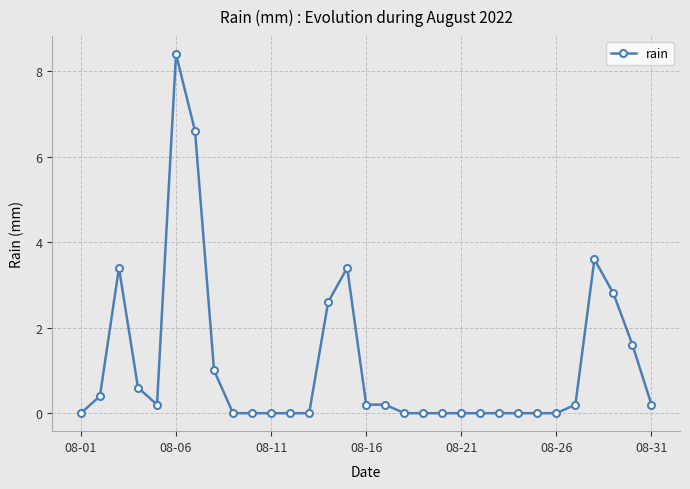

What is the difference between the maximum and minimum values?

8.4